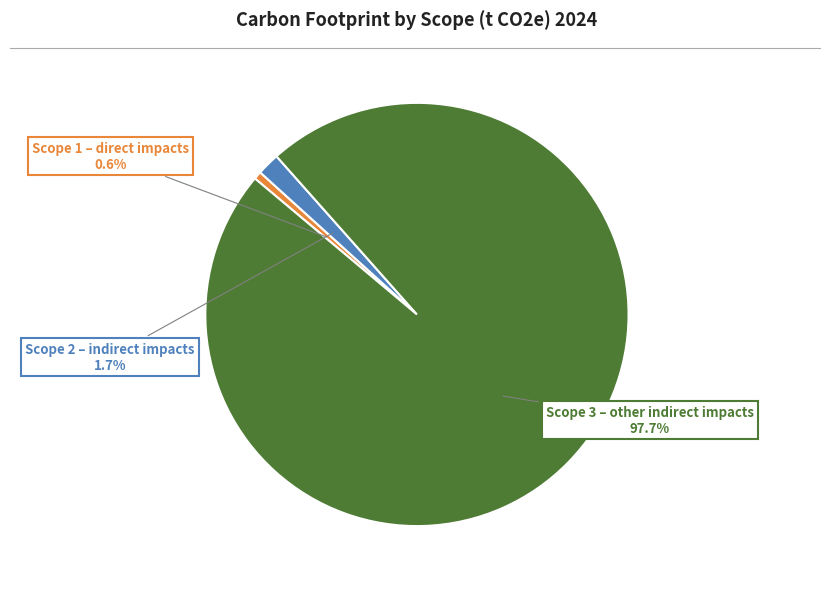

Does any single category account for the majority?

Yes